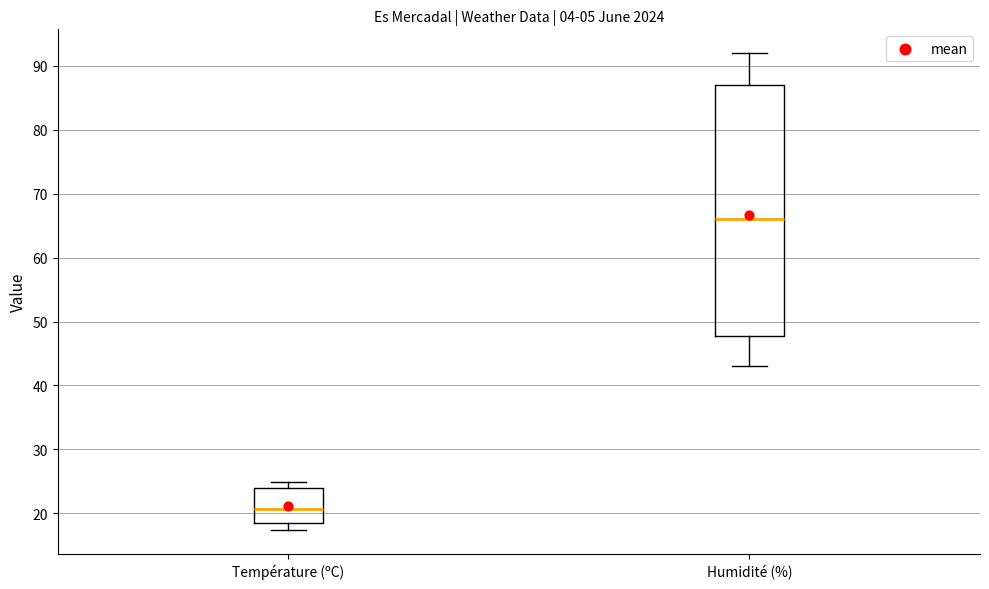

Which box is the tallest, from its lower edge to its upper edge?

Humidité (%)